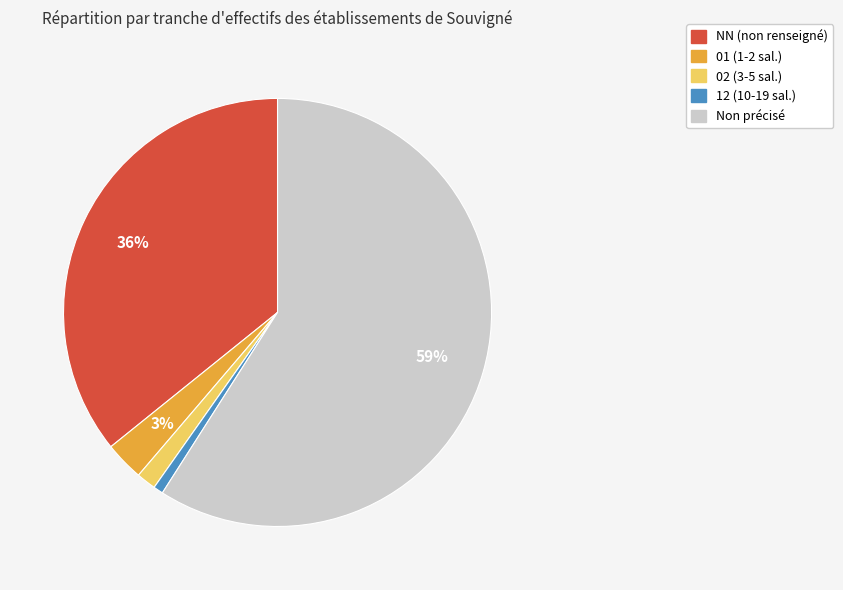

To the nearest percent, what is the average slice percentage?

20%